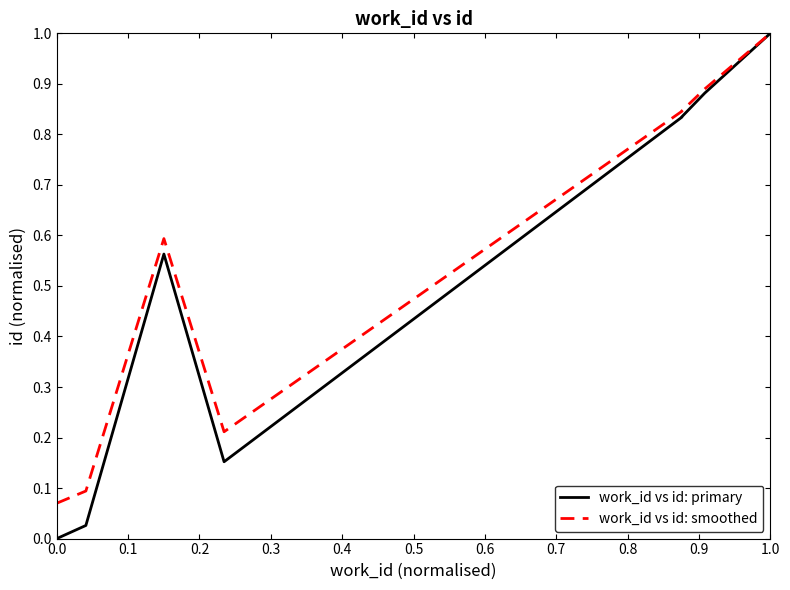

List the series in order of their peak value, highest first.

work_id vs id: primary, work_id vs id: smoothed